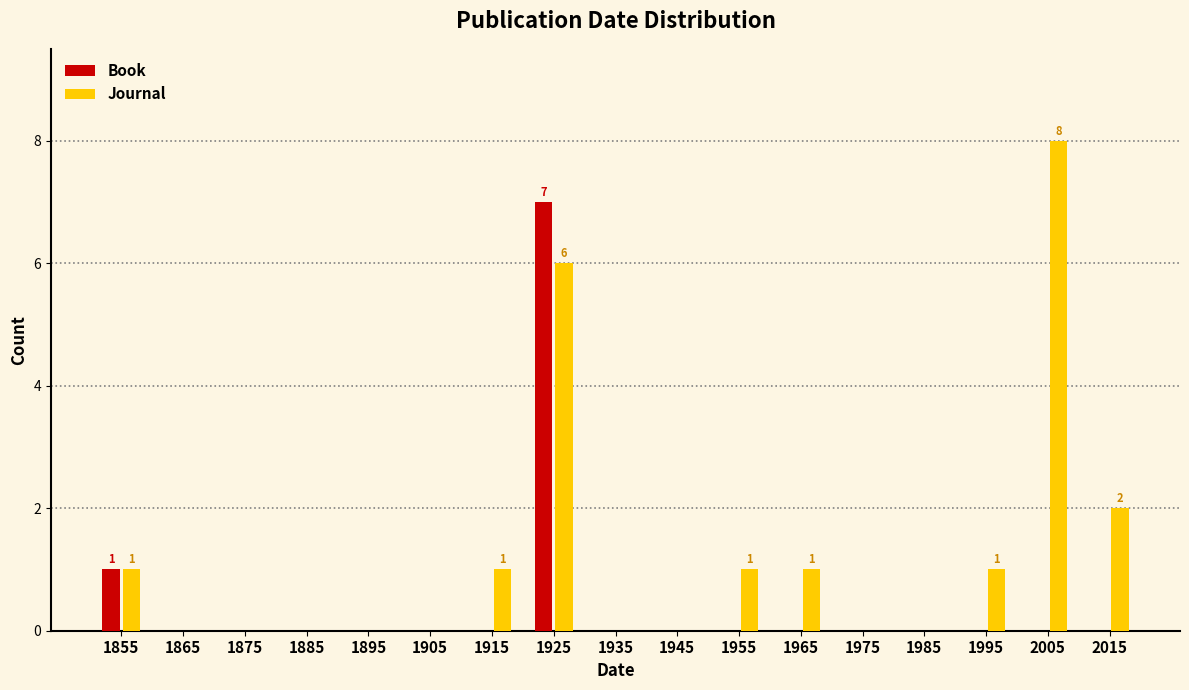

In the Book series, which range on the x-axis has the tallest bar?

1920 to 1930